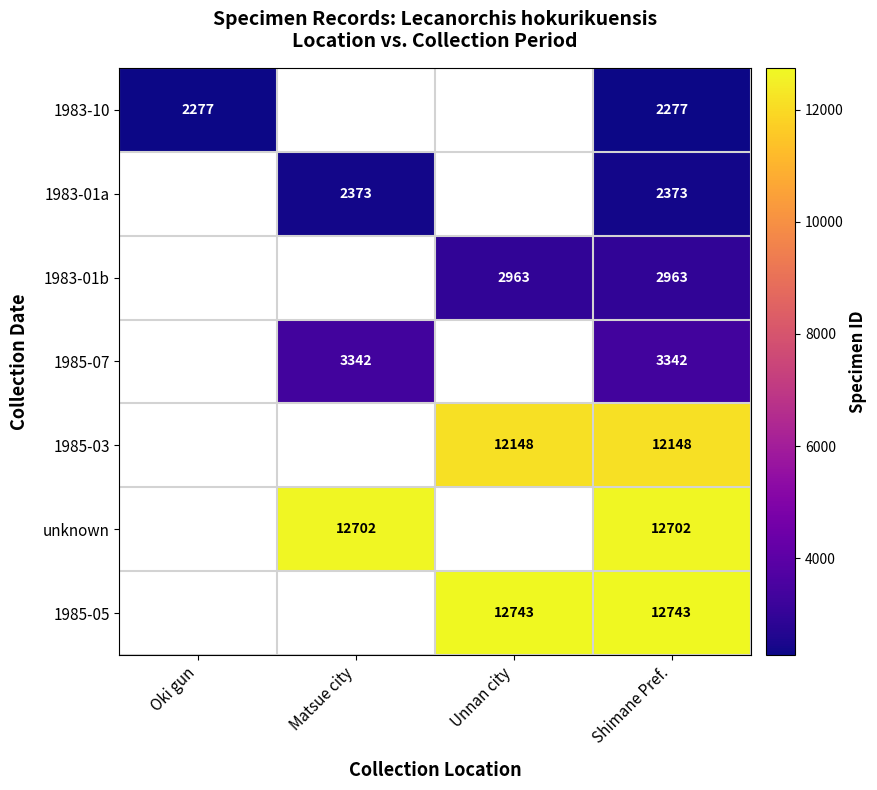

The value of 1983-01a at Shimane Pref. is 2373. True or false?

True